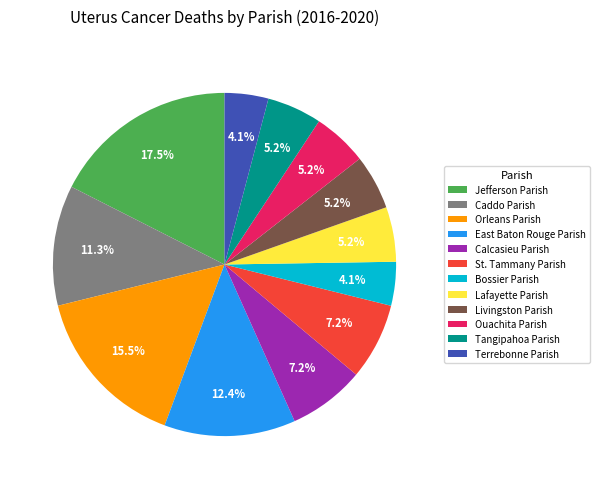

Does Ouachita Parish represent more than half of the total?

No